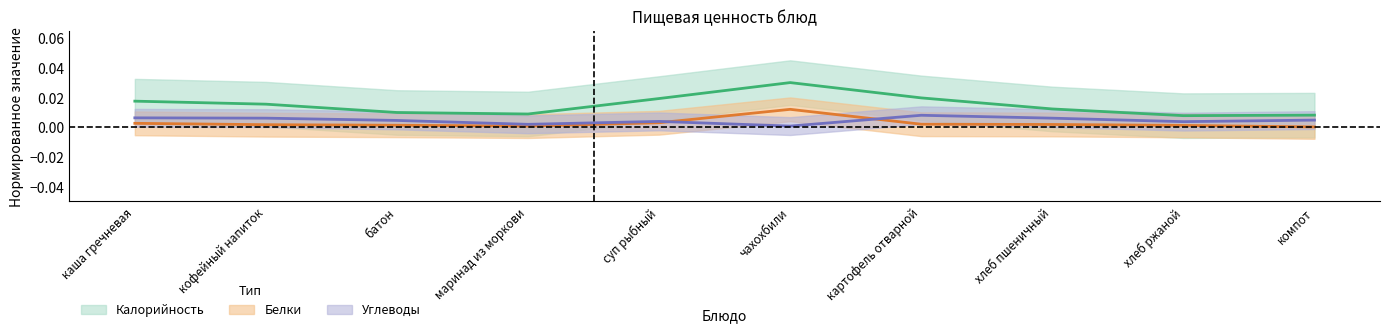

List the series in order of their overall mean, lowest first.

Белки, Углеводы, Калорийность